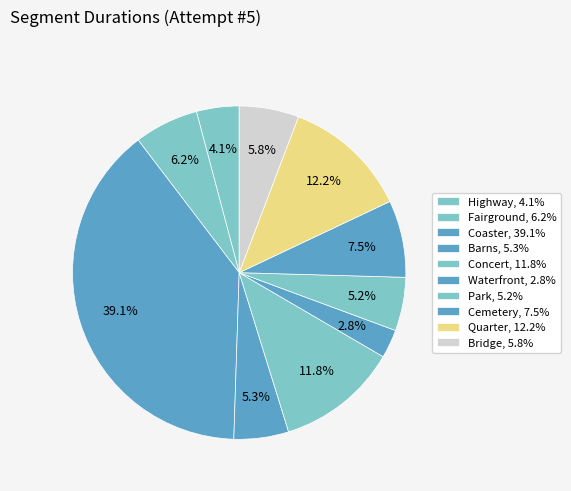

To the nearest percent, what is the difference between the largest and smallest slice percentages?

36%